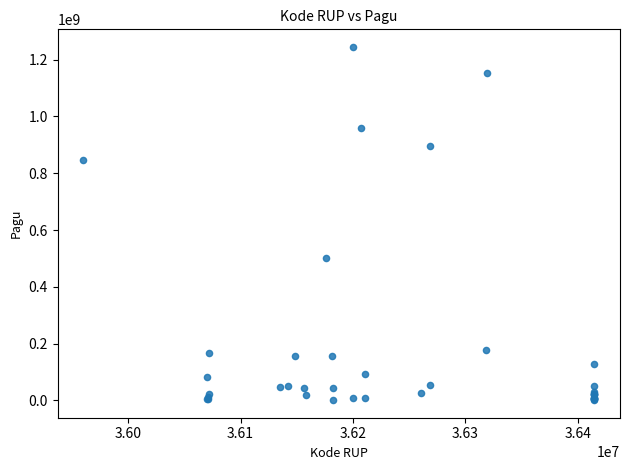

What Y value in the scatter plot is closest to 622840000?

499932000